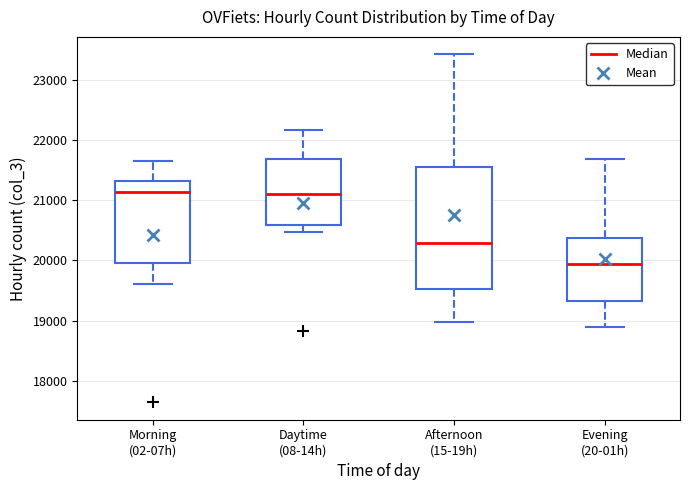

Reading left to right, read every box against the y-axis: the position of its median line, the range the box covers, and the ends of its whiskers. The values are not printed on the chart, so give them approximately, as read against the axis.

Morning (02-07h): median 21100, box 20000 to 21300, whiskers 19600 to 21700
Daytime (08-14h): median 21100, box 20600 to 21700, whiskers 20500 to 22200
Afternoon (15-19h): median 20300, box 19500 to 21600, whiskers 19000 to 23400
Evening (20-01h): median 19900, box 19300 to 20400, whiskers 18900 to 21700